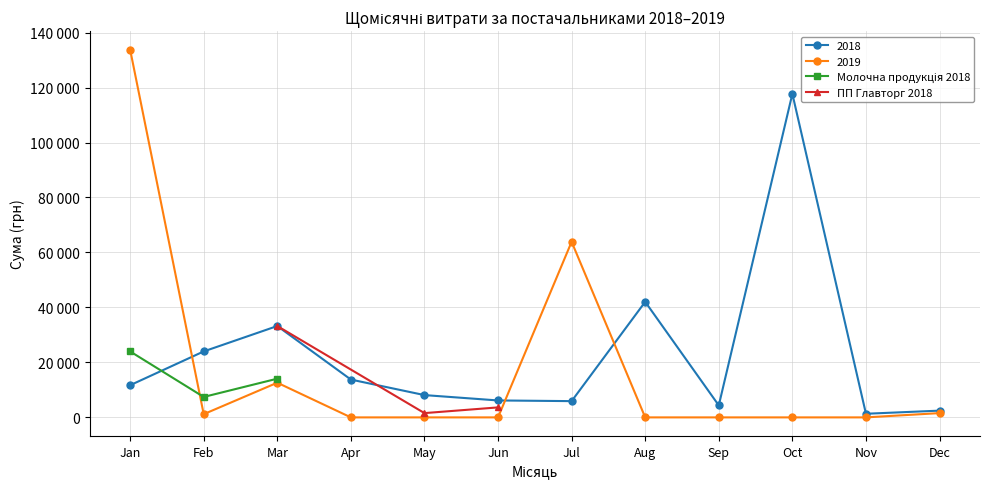

The value of Молочна продукція 2018 at Mar is 14086.0. True or false?

True